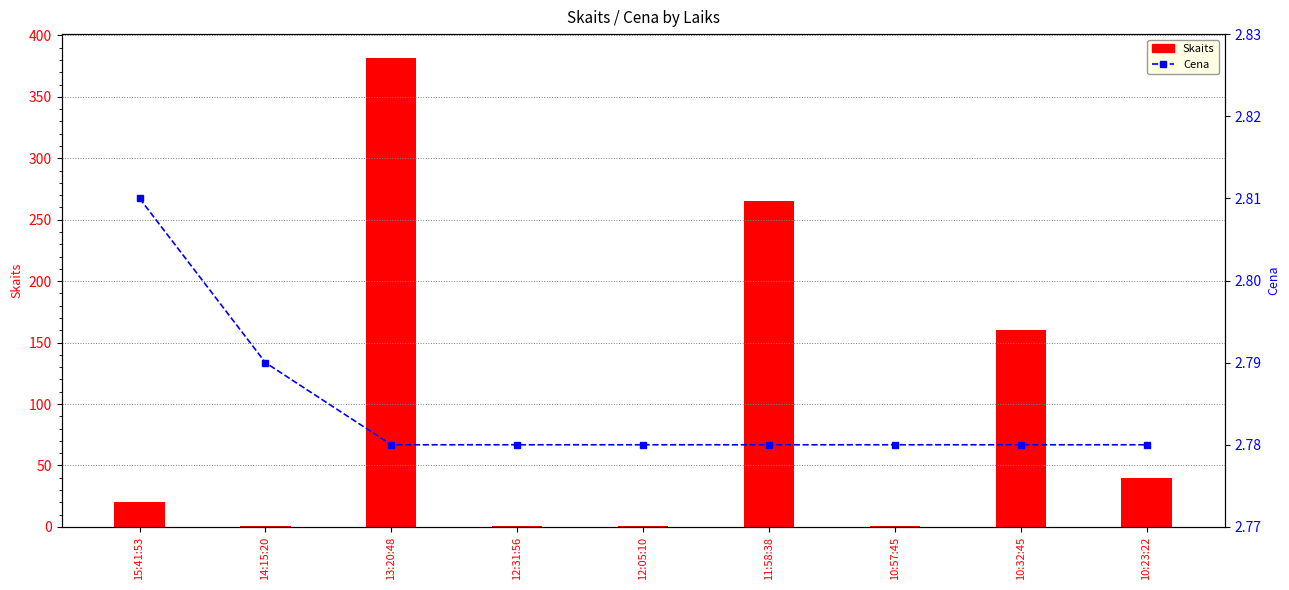

What is the spread (max minus min) of values at 14:15:20?

1.8